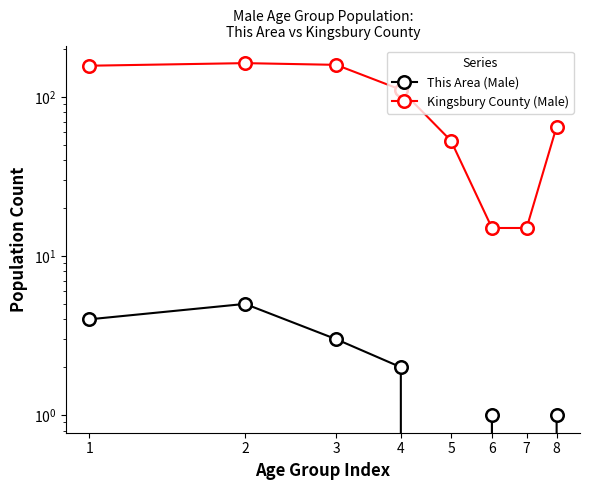

True or false: This Area (Male) and Kingsbury County (Male) intersect in this chart.

False